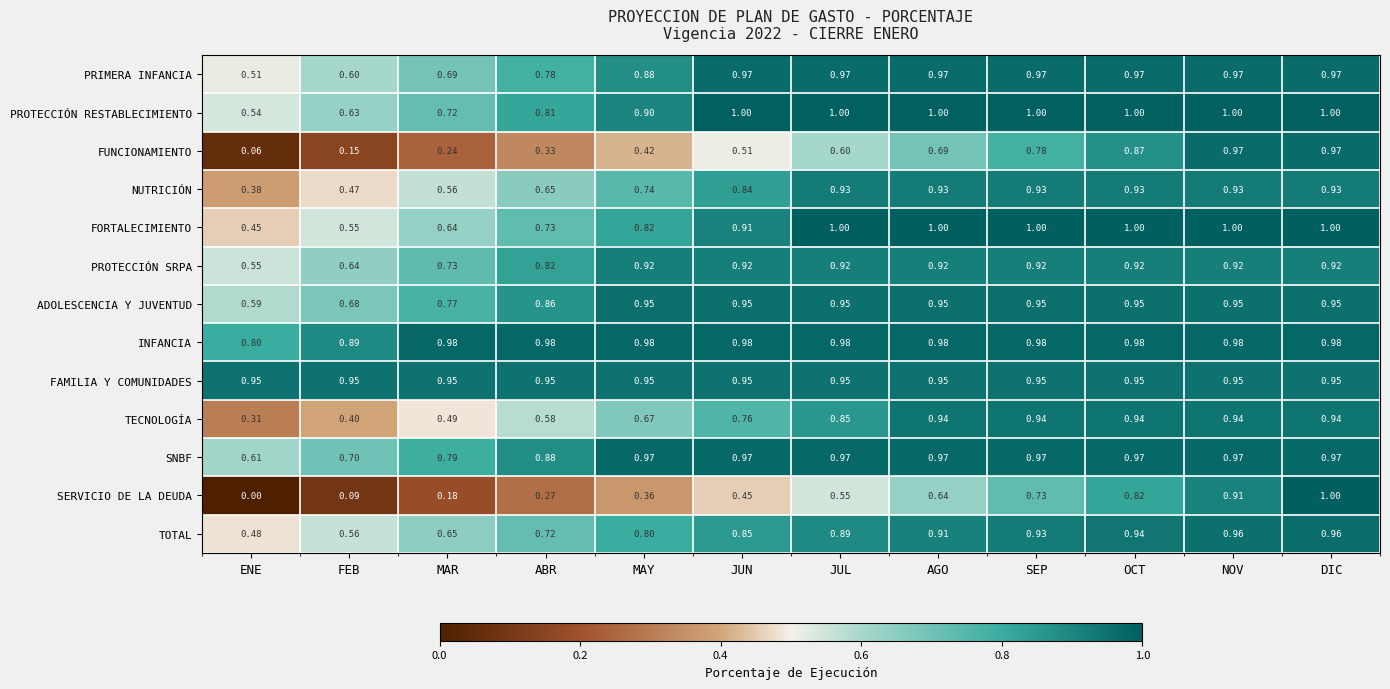

Which series has the largest range (max minus min)?

SERVICIO DE LA DEUDA